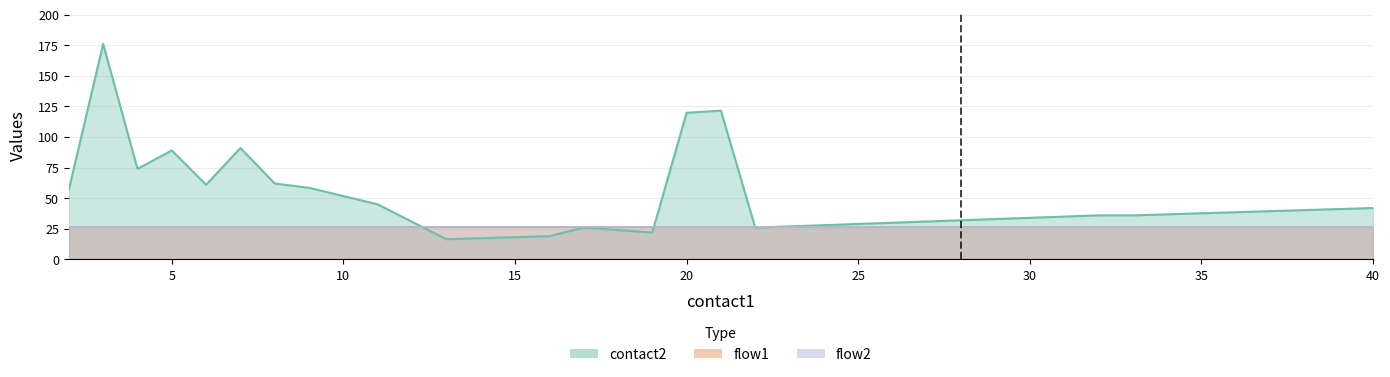

At which category is the sum across all series the highest?

3